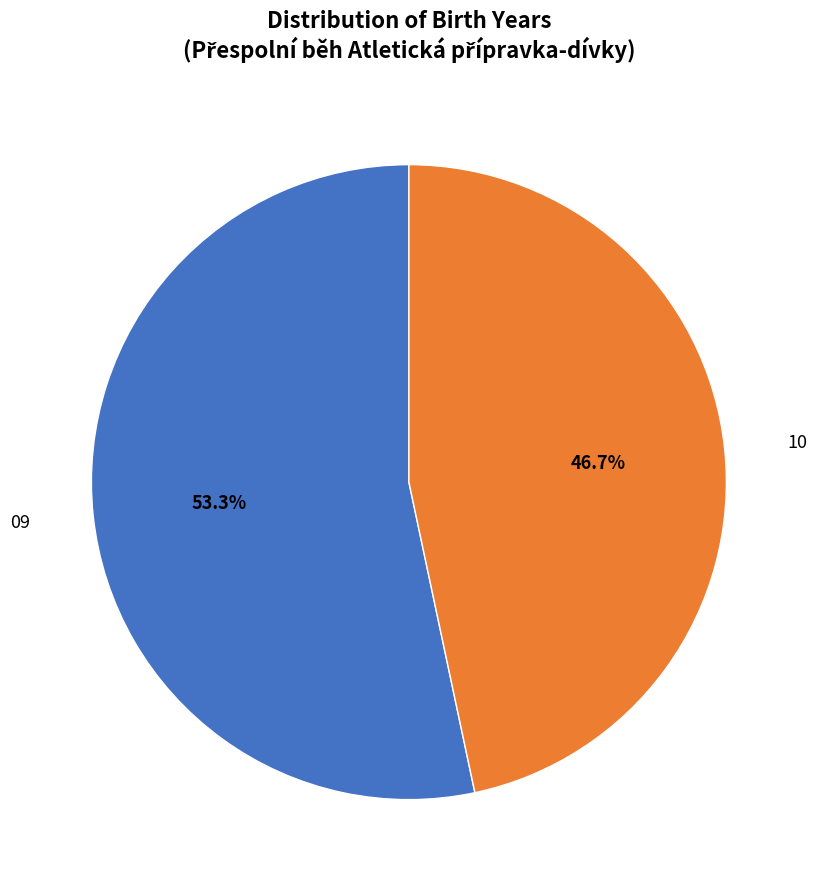

Is there a majority slice in this chart?

Yes